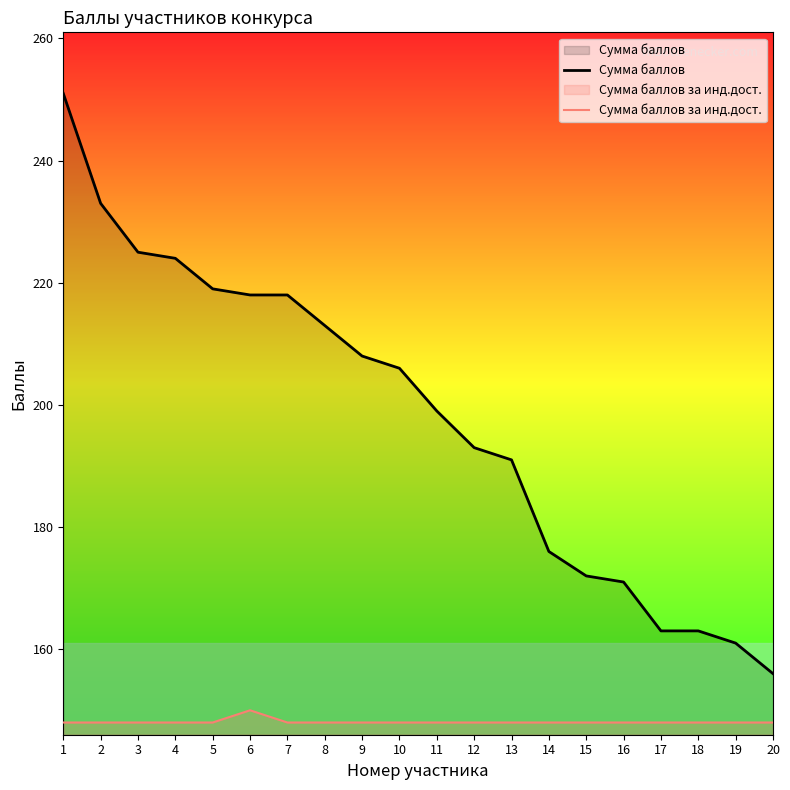

Where is Сумма баллов за инд.дост. nearest to the value 149?

1